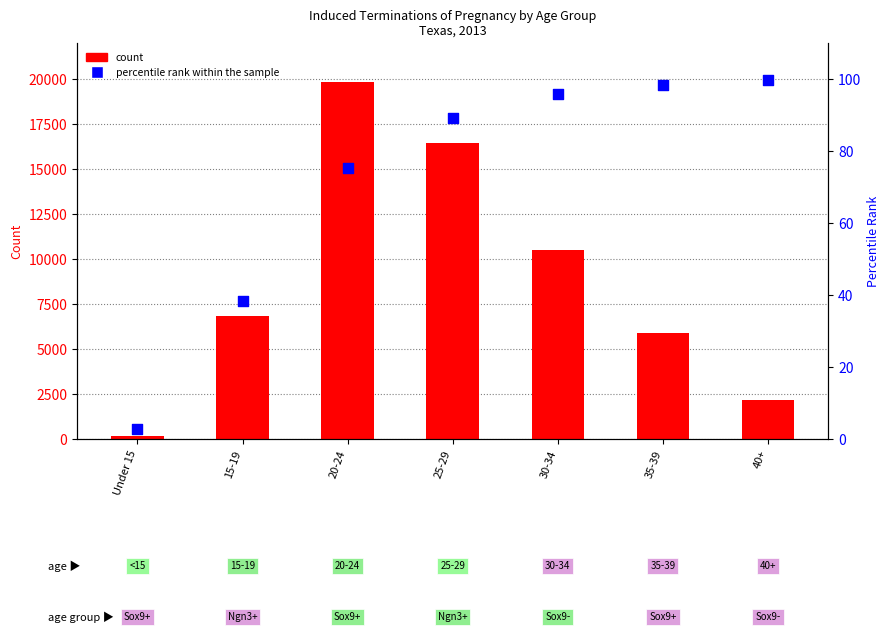

Which series reaches the maximum Y coordinate?

count